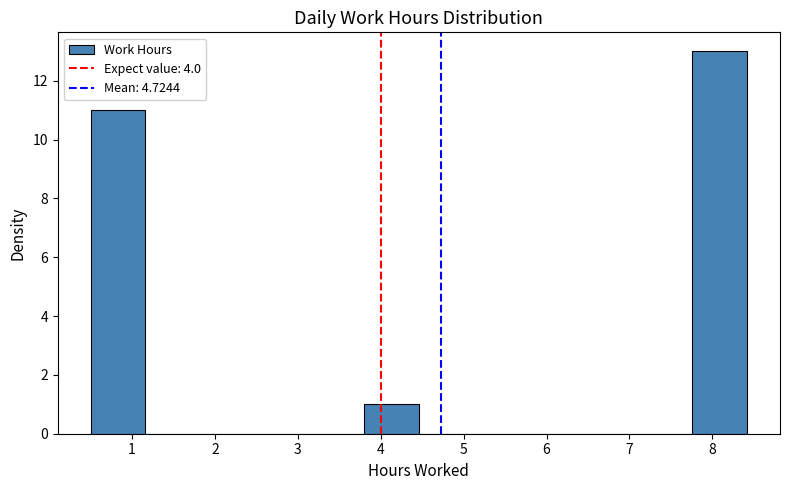

Reading left to right, transcribe this chart: for each bar, give the range it covers on the x-axis and its height. Neither the bar edges nor the heights are printed on the chart, so give them approximately, as read against the axes.

0.50 to 1.16: 11
1.16 to 1.82: 0
1.82 to 2.48: 0
2.48 to 3.14: 0
3.14 to 3.80: 0
3.80 to 4.46: 1
4.46 to 5.12: 0
5.12 to 5.78: 0
5.78 to 6.44: 0
6.44 to 7.10: 0
7.10 to 7.76: 0
7.76 to 8.42: 13